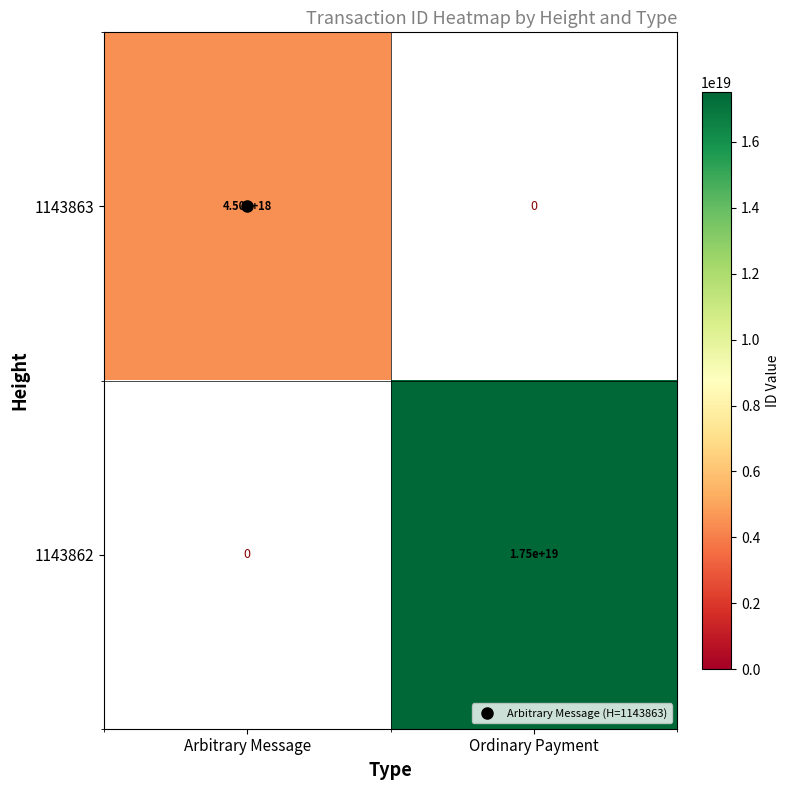

What is the greatest value displayed?

17516963966246926336.0